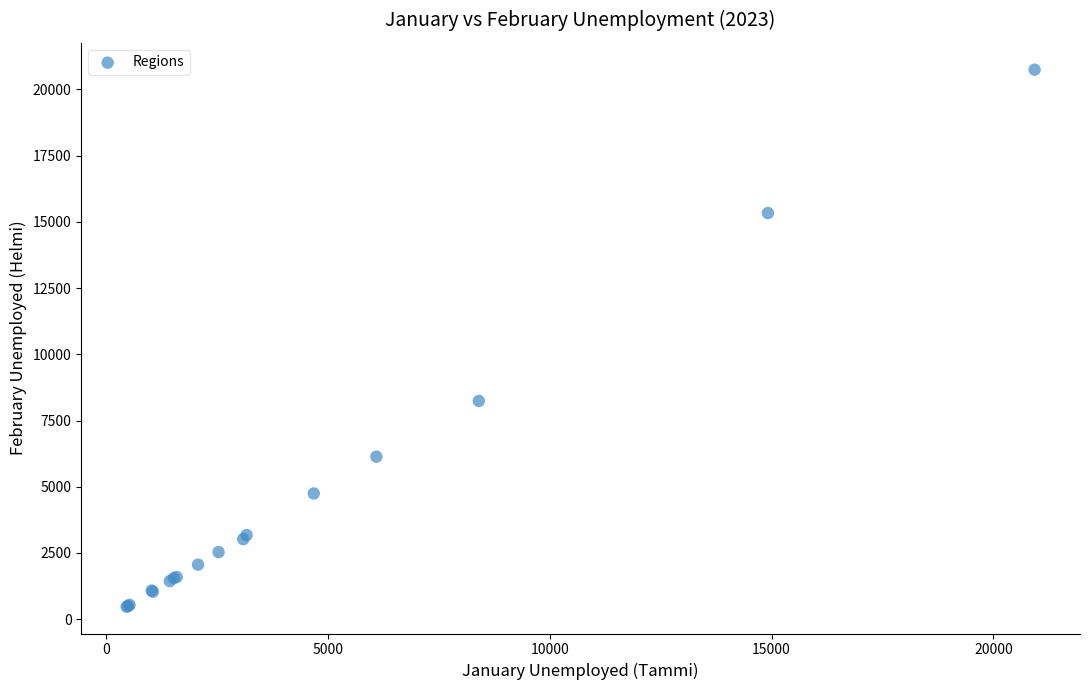

What Y value in the scatter plot is closest to 10610?

8241